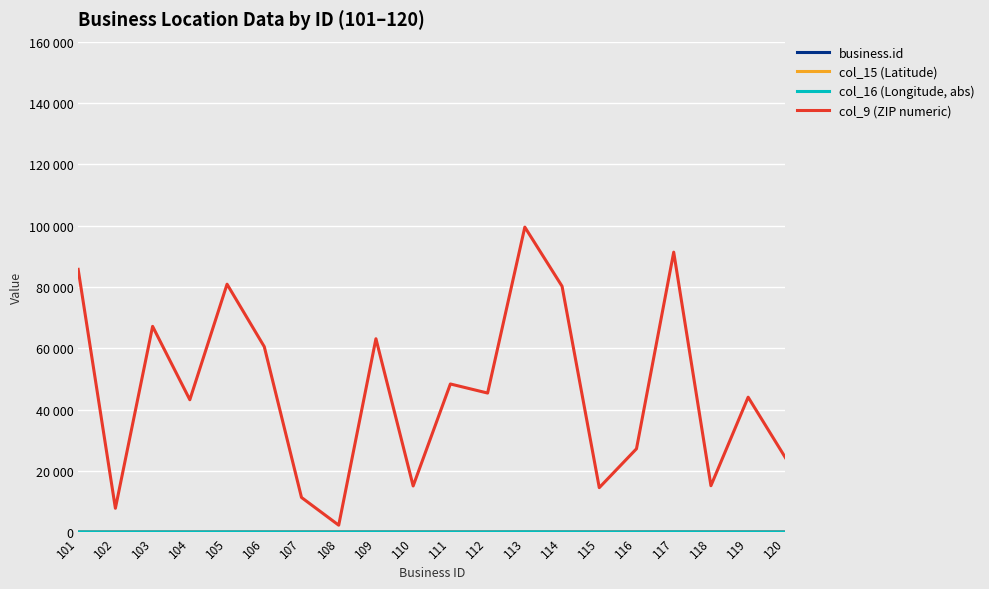

Rank the series at 107 from highest to lowest value.

col_9 (ZIP numeric), business.id, col_16 (Longitude, abs), col_15 (Latitude)